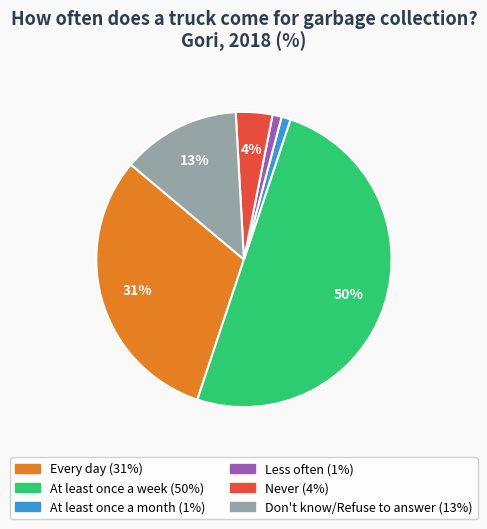

To the nearest percent, what percentage of the pie is Every day?

31%